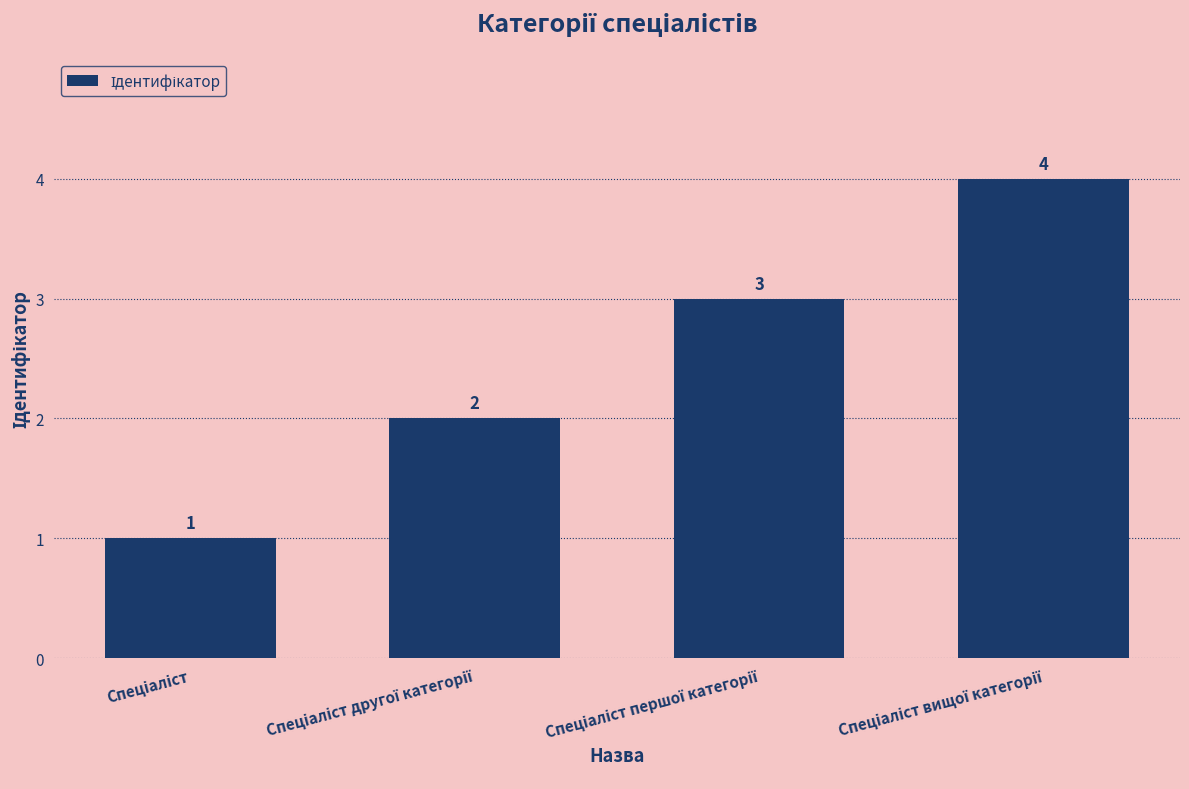

How many values are between 2 and 4?

3